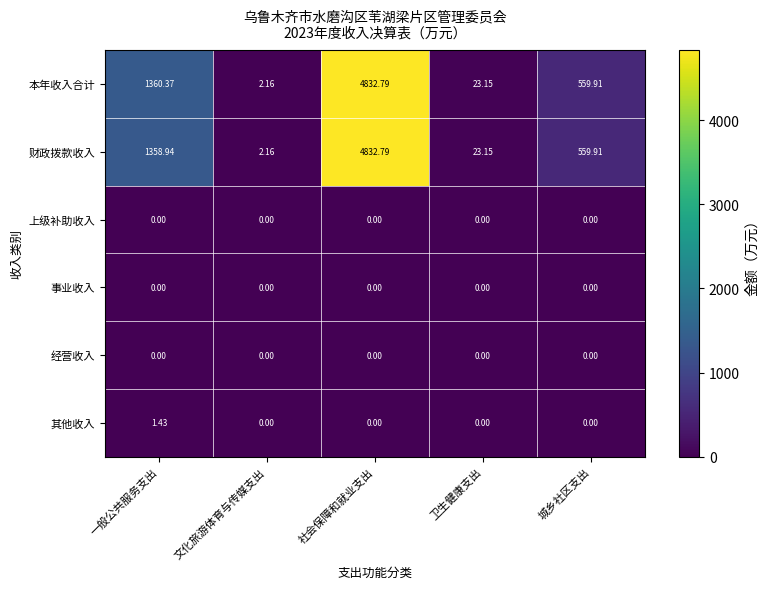

At which label does 财政拨款收入 first exceed 559?

一般公共服务支出